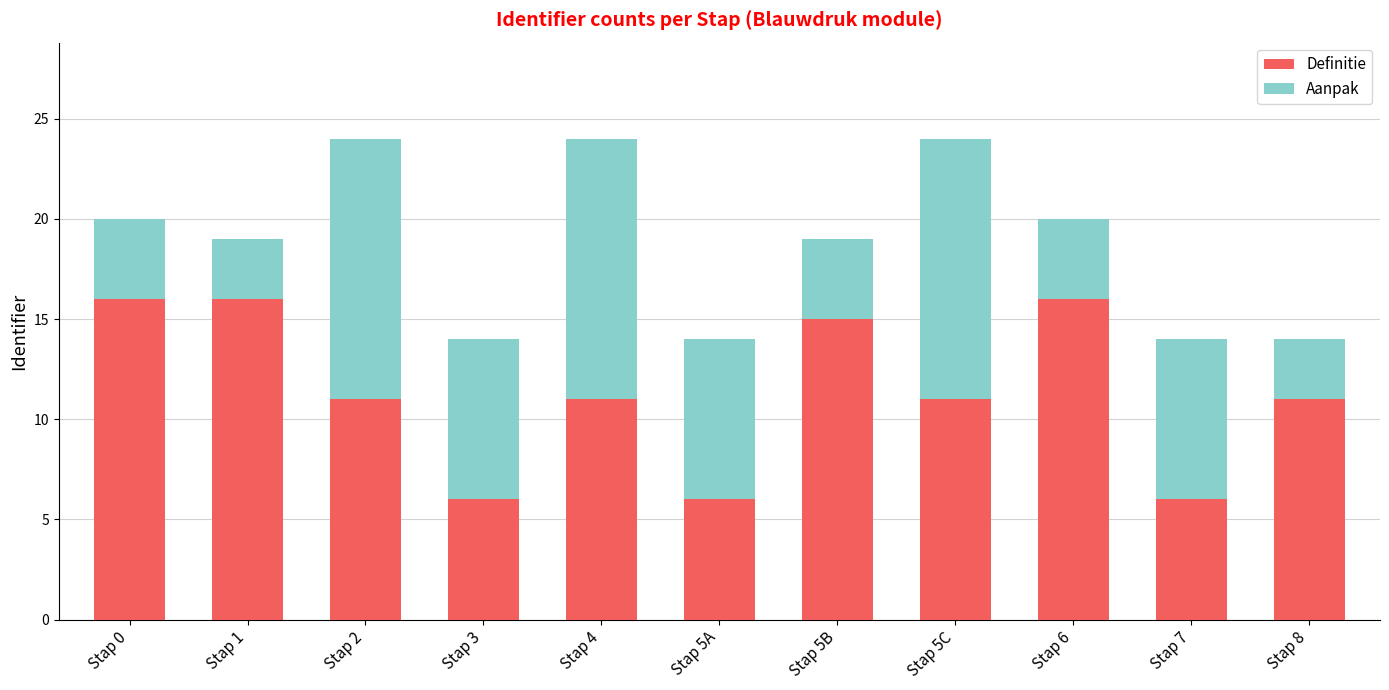

What is the highest value of the Definitie series?

16